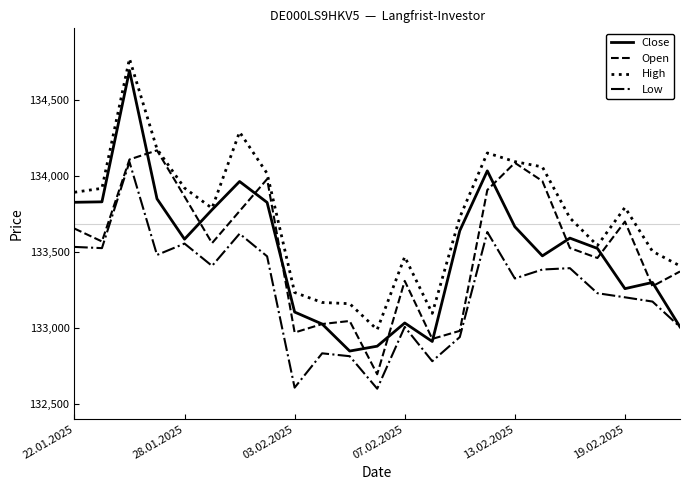

What is the greatest value displayed?

134773